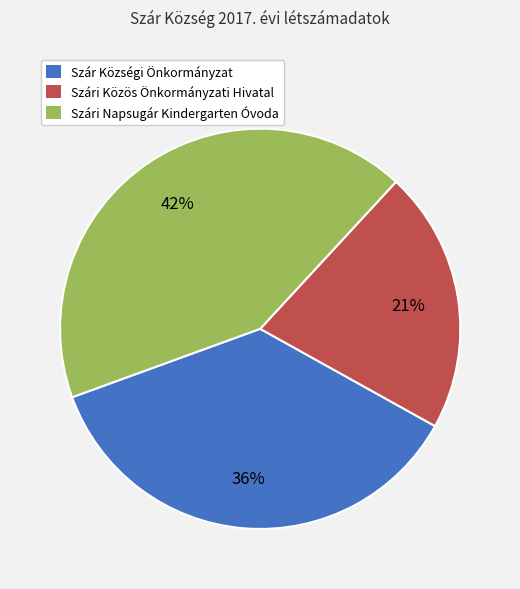

Rank the categories by value from highest to lowest.

Szári Napsugár Kindergarten Óvoda, Szár Községi Önkormányzat, Szári Közös Önkormányzati Hivatal